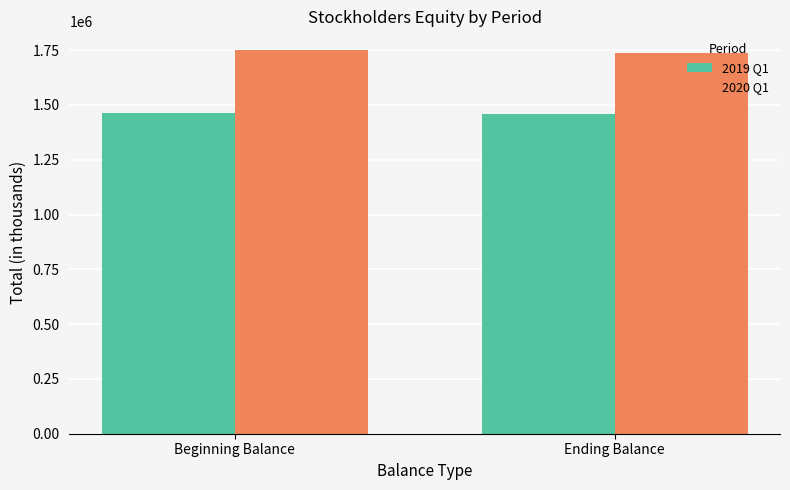

What is the sum of all 2019 Q1 values?

2921857